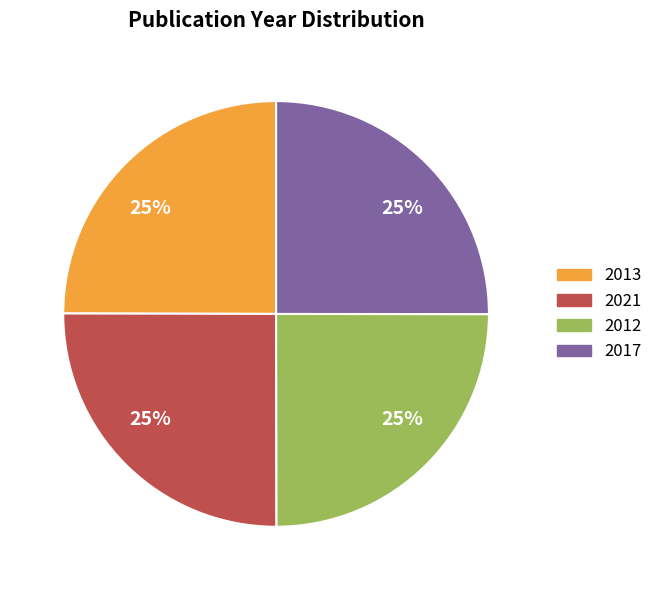

Is there a majority slice in this chart?

No